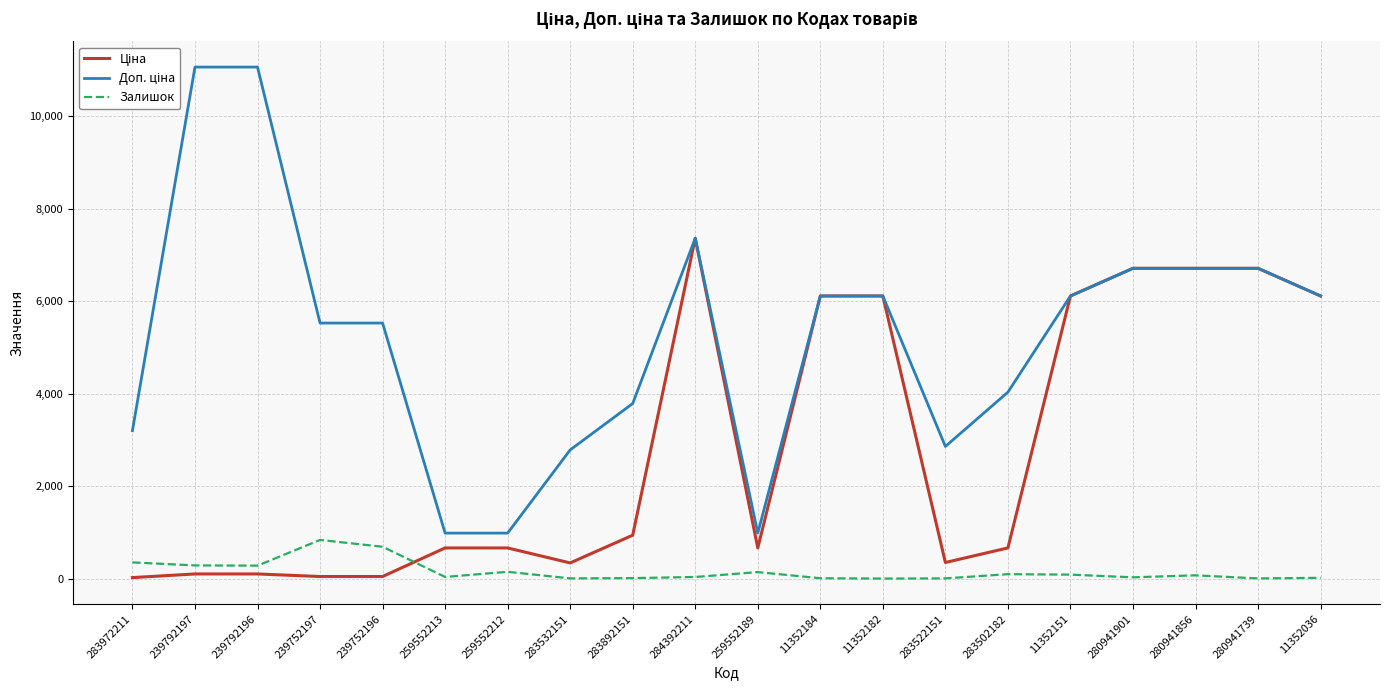

At which category is the sum across all series the highest?

284392211